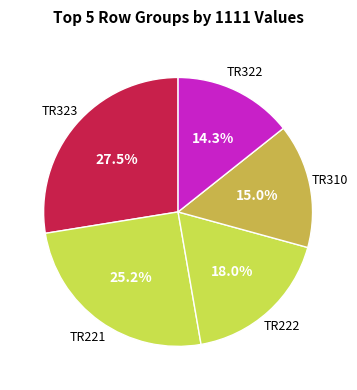

Count the number of slices in the pie.

5